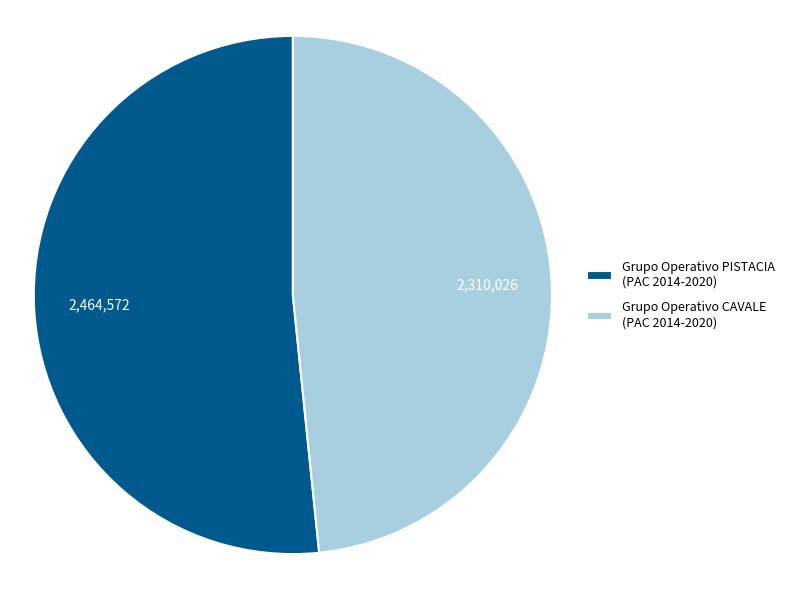

Is it true that Grupo Operativo PISTACIA is 39% of the pie?

False